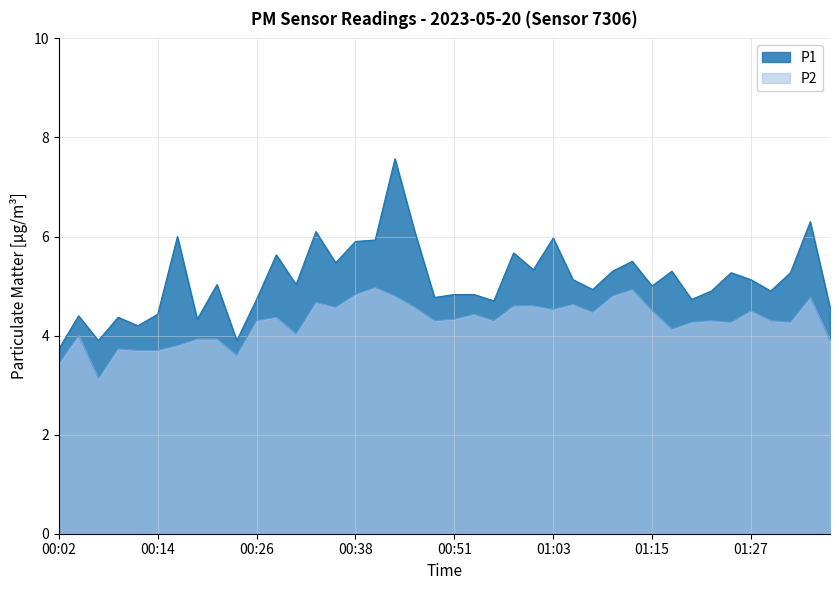

Does the chart have visible grid lines?

Yes